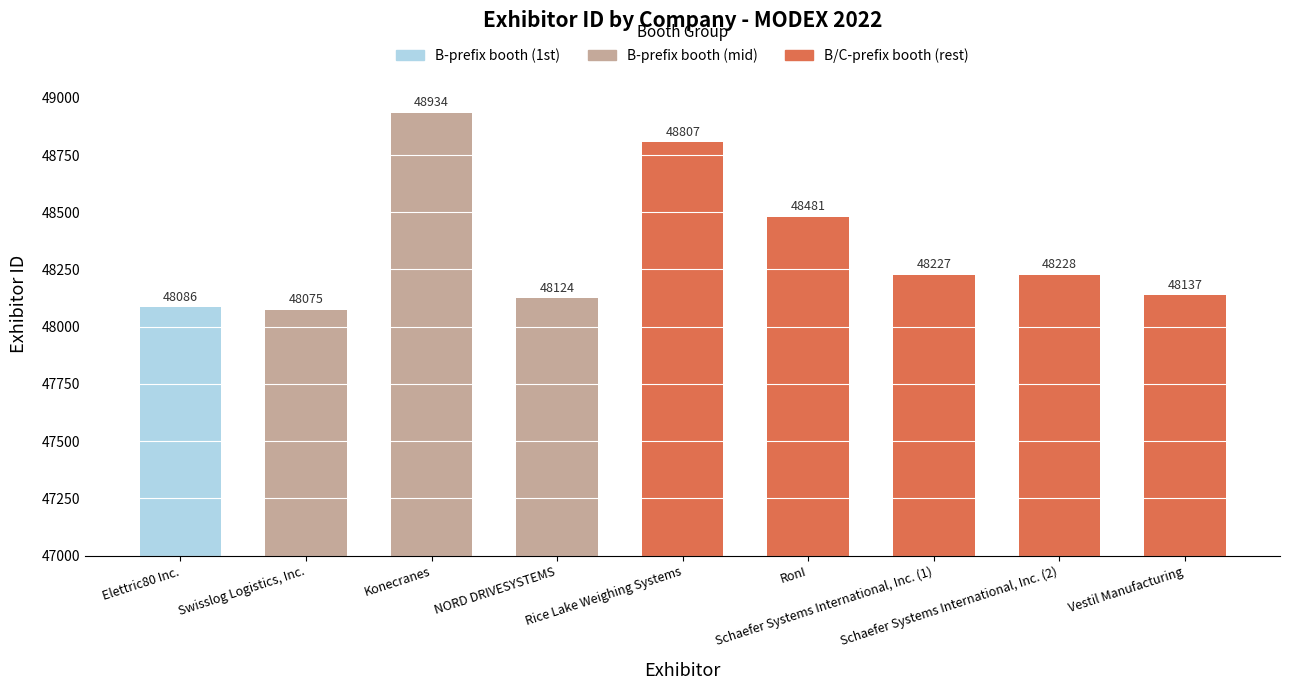

What is the change in value from Swisslog Logistics, Inc. to Konecranes?

+859